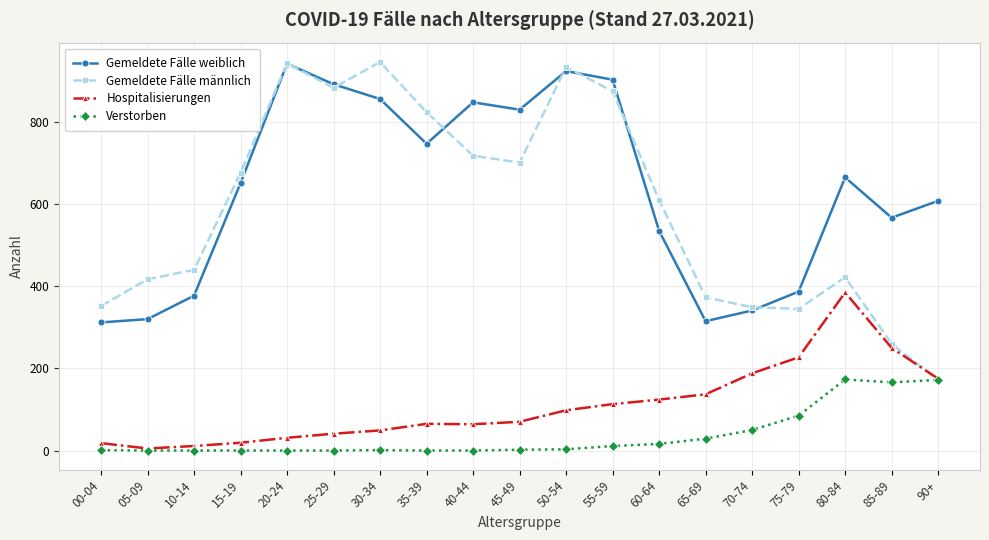

How many intersections are there between Hospitalisierungen and Gemeldete Fälle männlich?

1